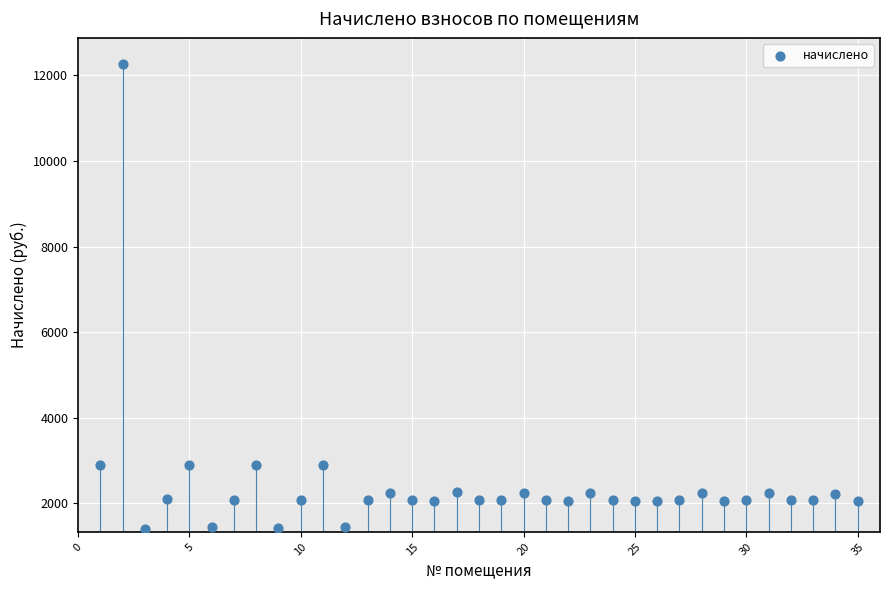

What is the range of X values (max minus min)?

34.0